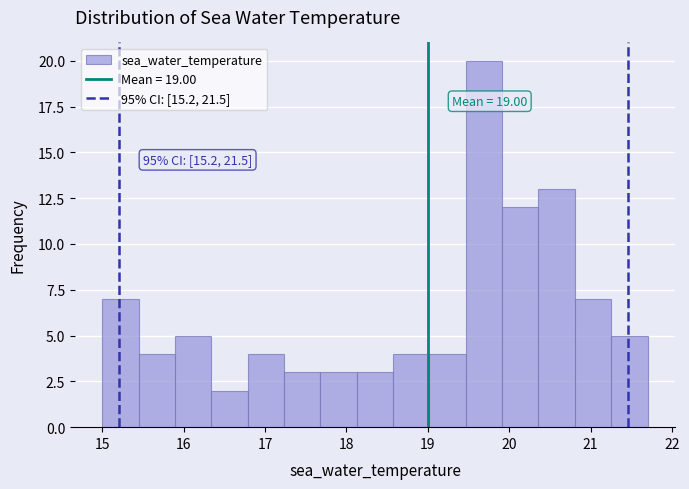

Over which range of the x-axis is the bar tallest?

19.5 to 19.9